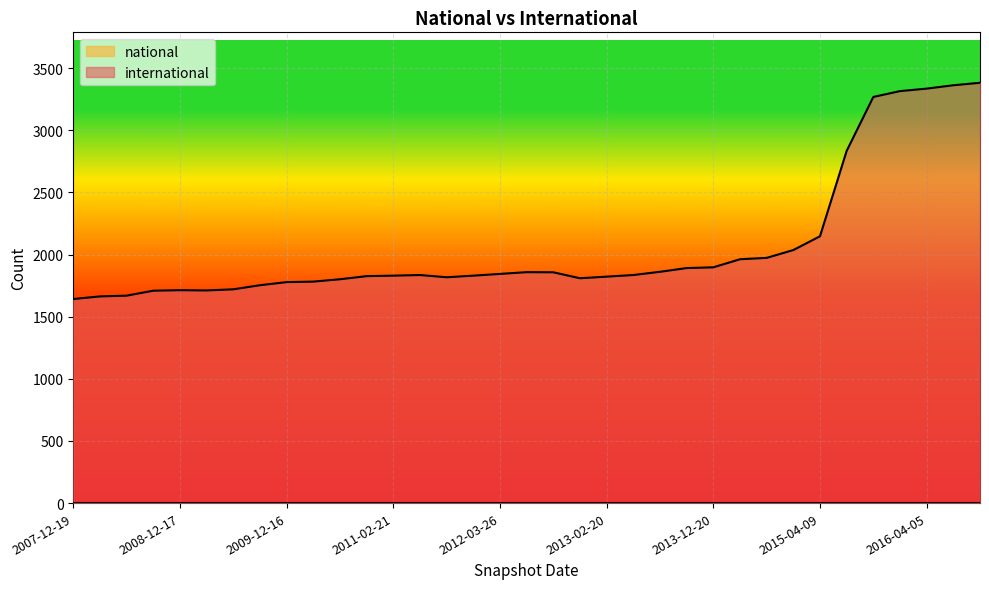

Which series has the widest spread of values?

international